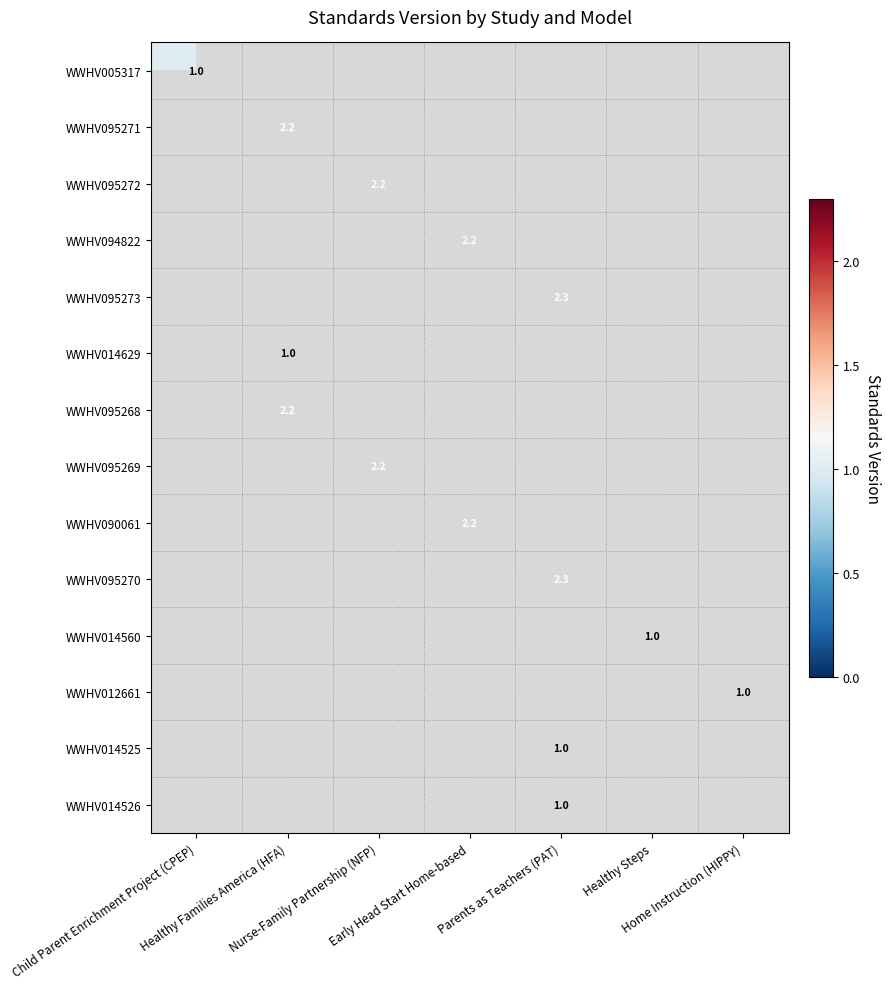

At which label does WWHV095271 reach its minimum?

Child Parent Enrichment Project (CPEP)